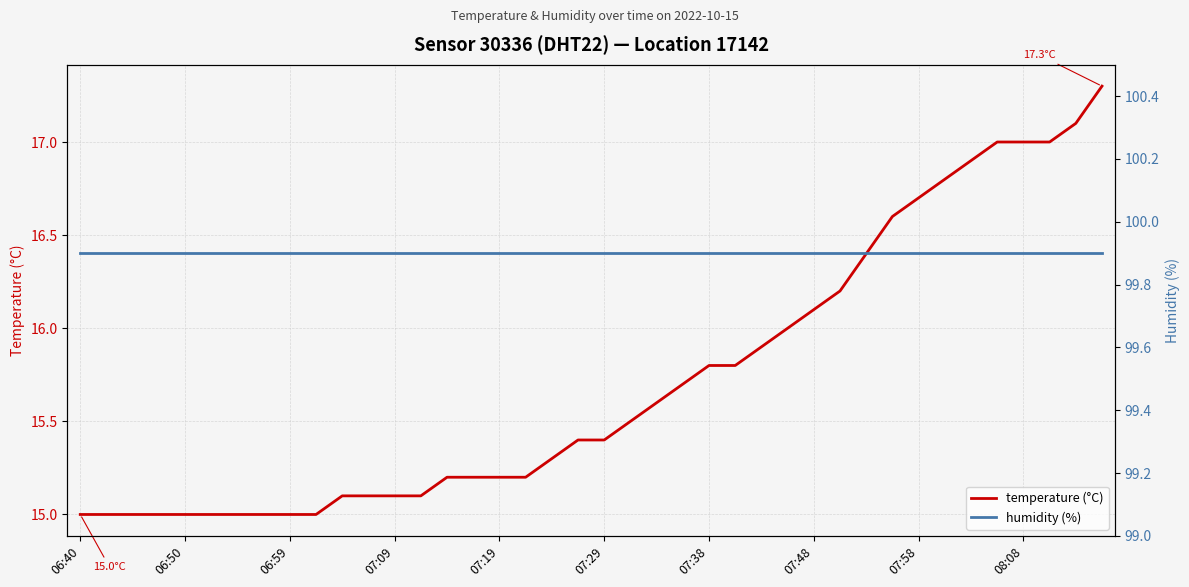

Reading left to right, list all the values displayed in this chart.

temperature (°C): 15.0	15.0	15.0	15.0	15.0	15.0	15.0	15.0	15.0	15.0	15.1	15.1	15.1	15.1	15.2	15.2	15.2	15.2	15.3	15.4	15.4	15.5	15.6	15.7	15.8	15.8	15.9	16.0	16.1	16.2	16.4	16.6	16.7	16.8	16.9	17.0	17.0	17.0	17.1	17.3
humidity (%): 99.9	99.9	99.9	99.9	99.9	99.9	99.9	99.9	99.9	99.9	99.9	99.9	99.9	99.9	99.9	99.9	99.9	99.9	99.9	99.9	99.9	99.9	99.9	99.9	99.9	99.9	99.9	99.9	99.9	99.9	99.9	99.9	99.9	99.9	99.9	99.9	99.9	99.9	99.9	99.9